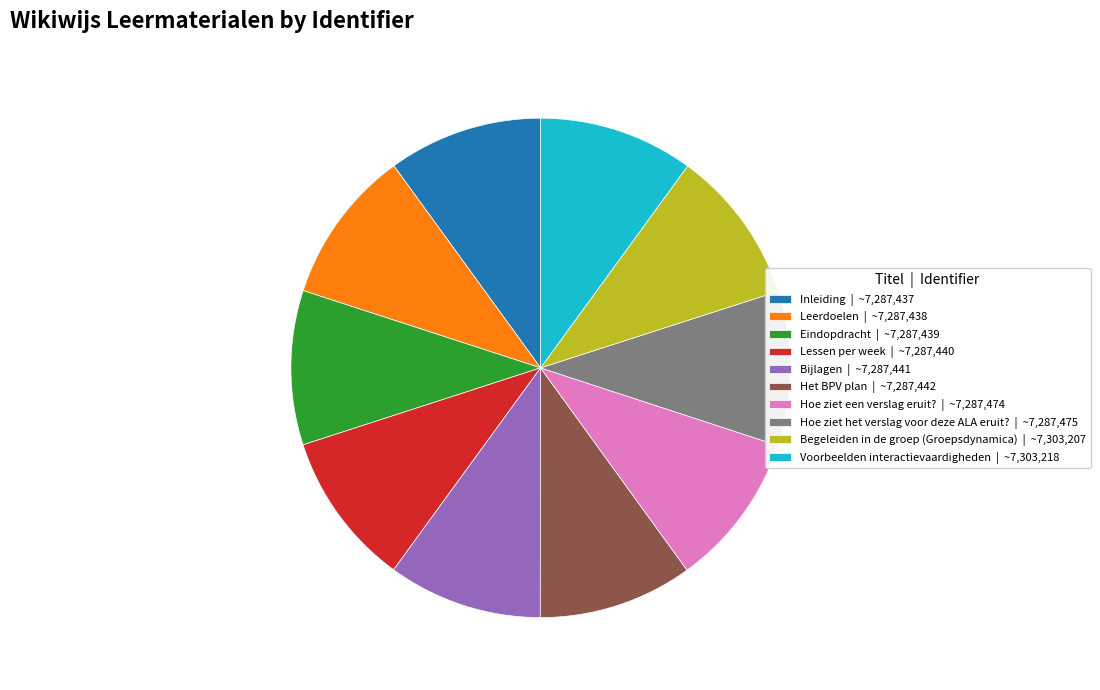

The Eindopdracht slice represents 15% of the pie. True or false?

False